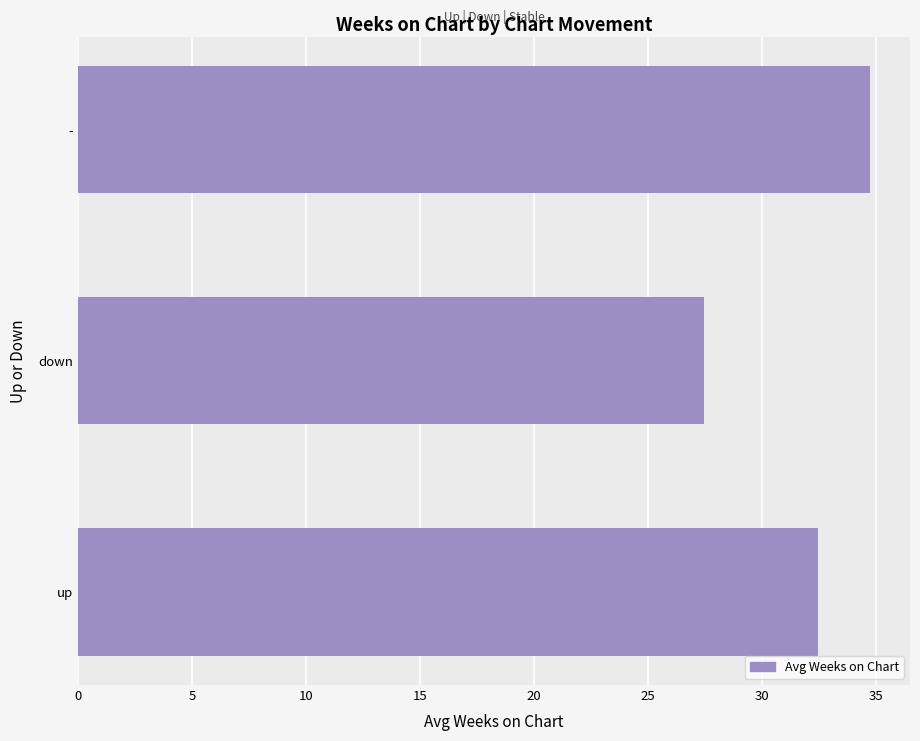

Which category has the lowest value across all series?

down